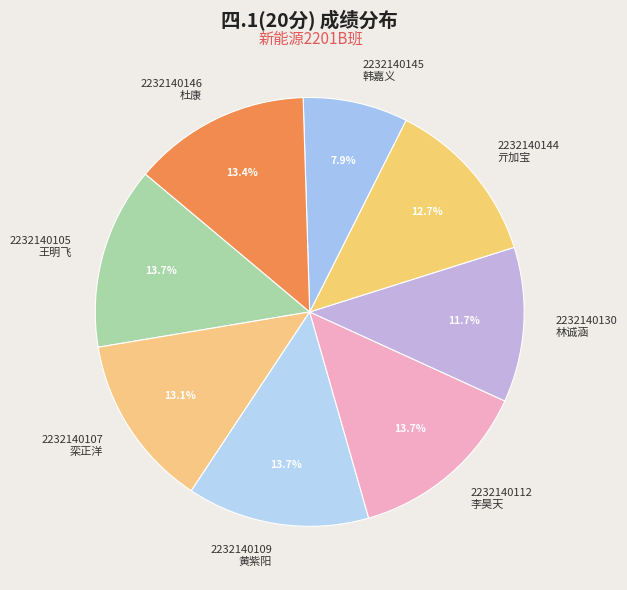

What is the smallest slice in the pie chart?

2232140145 韩嘉义